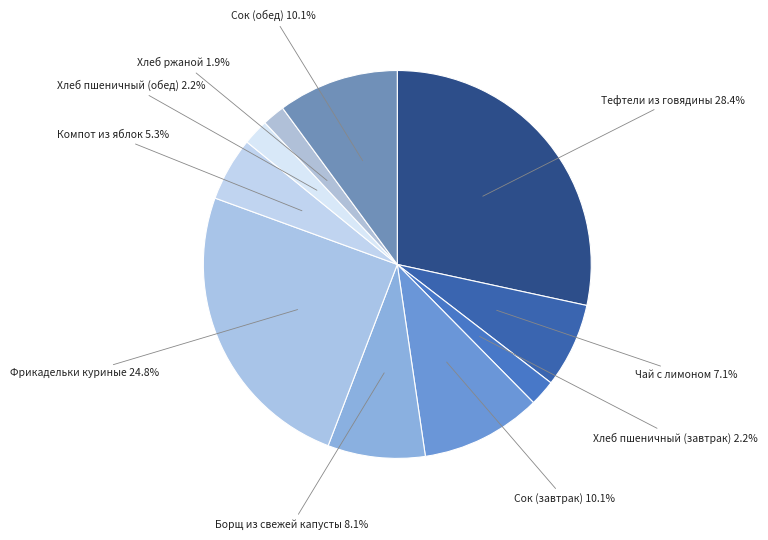

What is the total percentage of Чай с лимоном and Компот из яблок?

12.4%